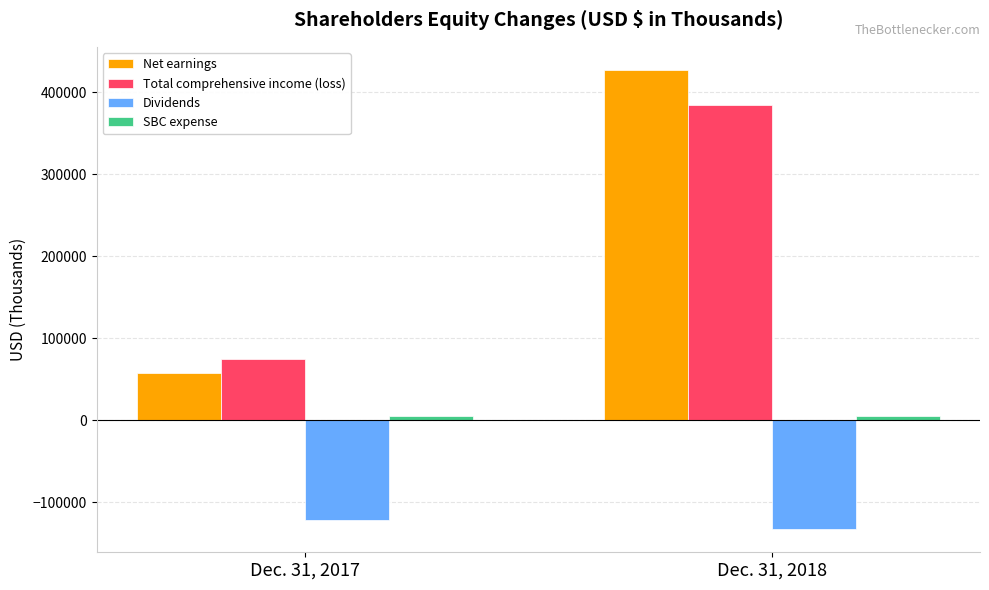

What is the value of the Net earnings bar at the 1st from the left?

57703